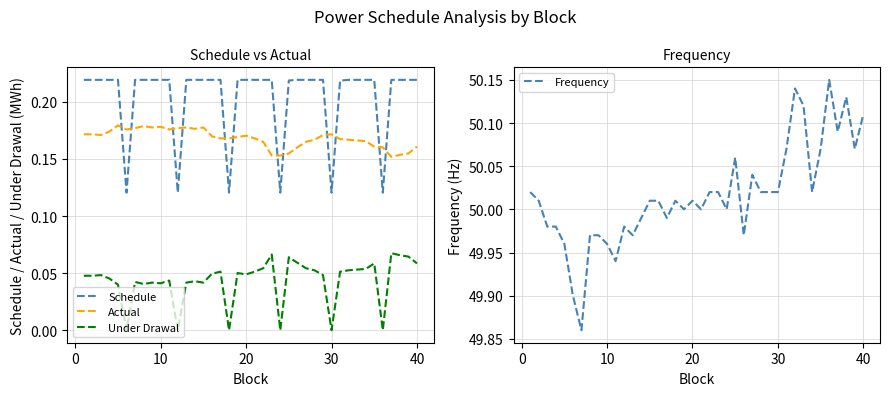

How many lines are shown in the chart?

4